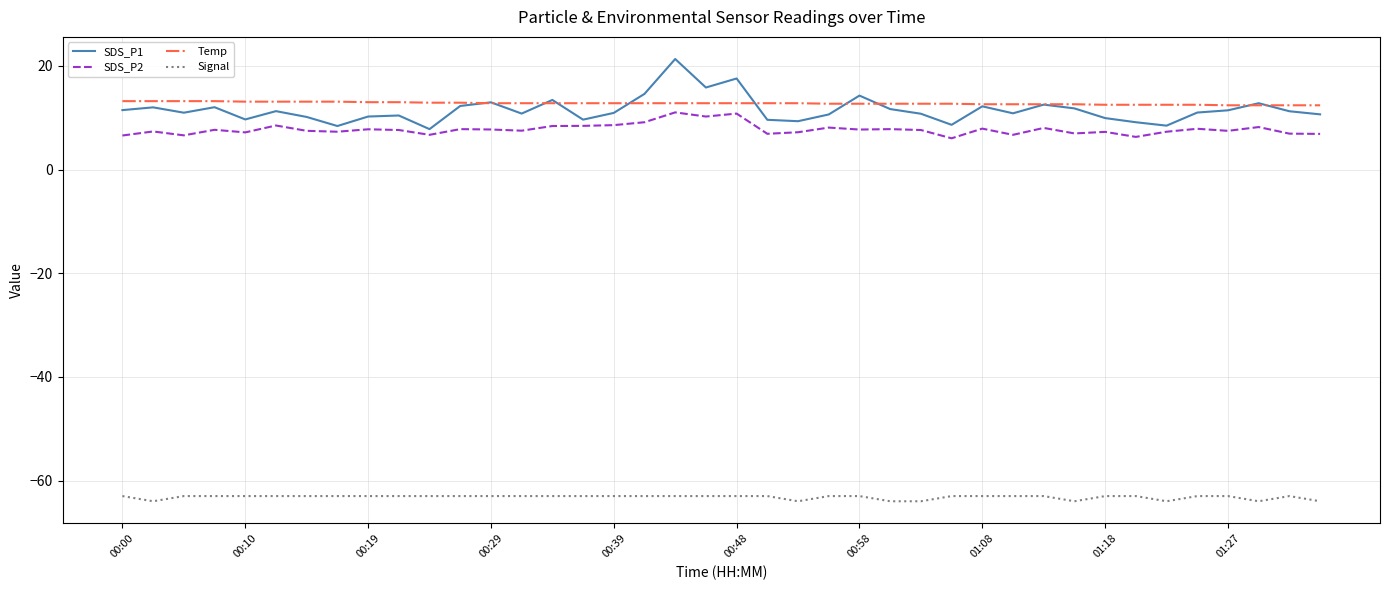

Which series has the largest range (max minus min)?

SDS_P1